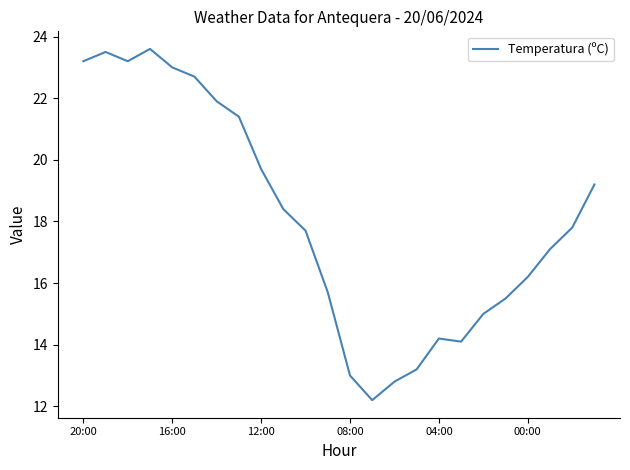

What is the sum of all values?

434.3